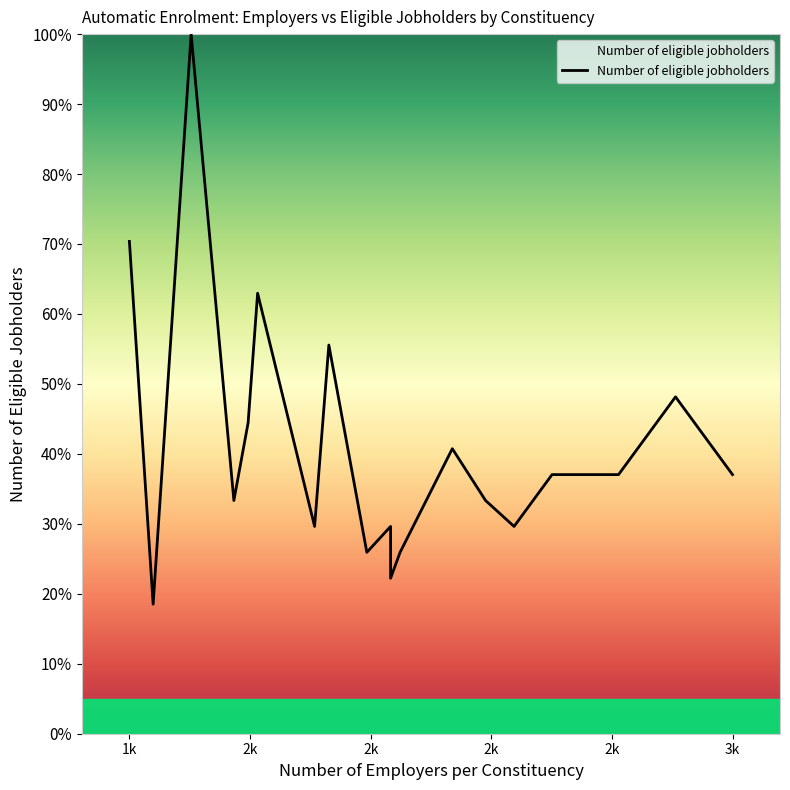

What is the maximum value shown in the chart?

100.0